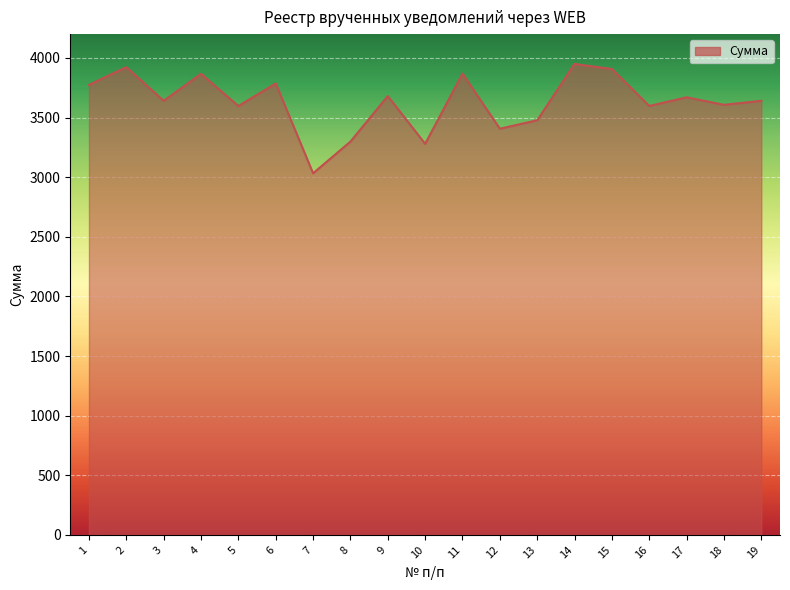

What is the smallest value displayed?

3032.9